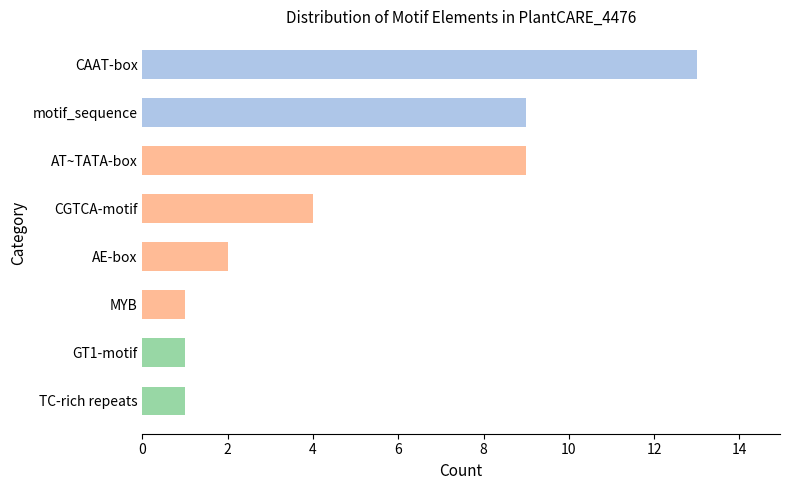

Read the value at CGTCA-motif.

4